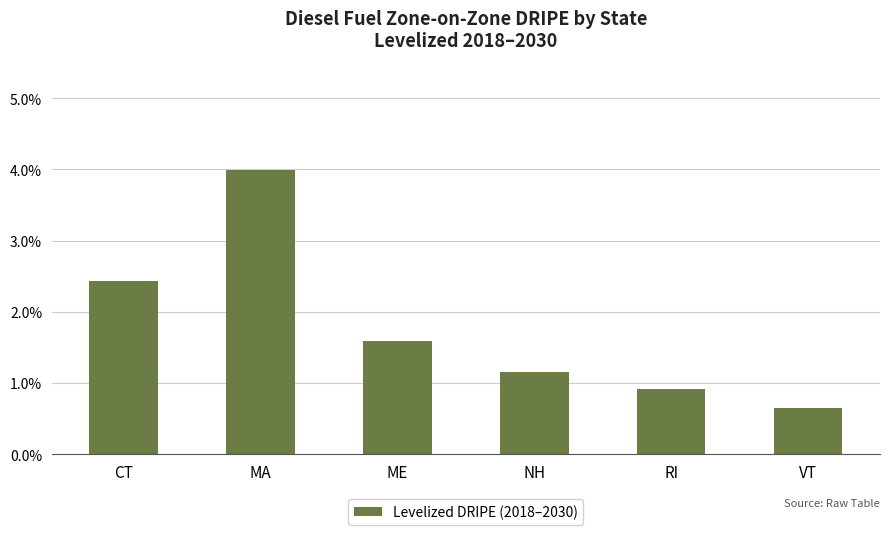

Is it true that the value at NH is 0.0?

False